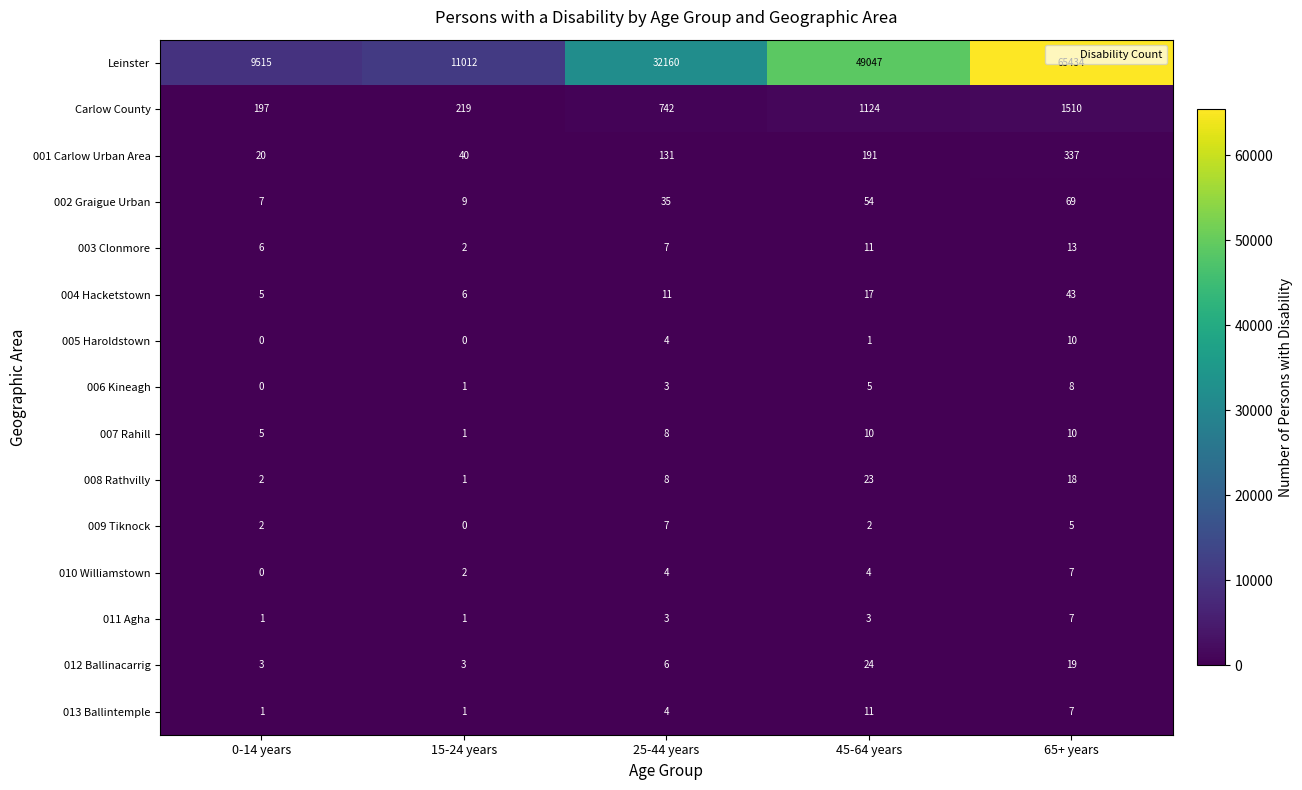

Rank the categories by Carlow County value from highest to lowest.

65+ years, 45-64 years, 25-44 years, 15-24 years, 0-14 years